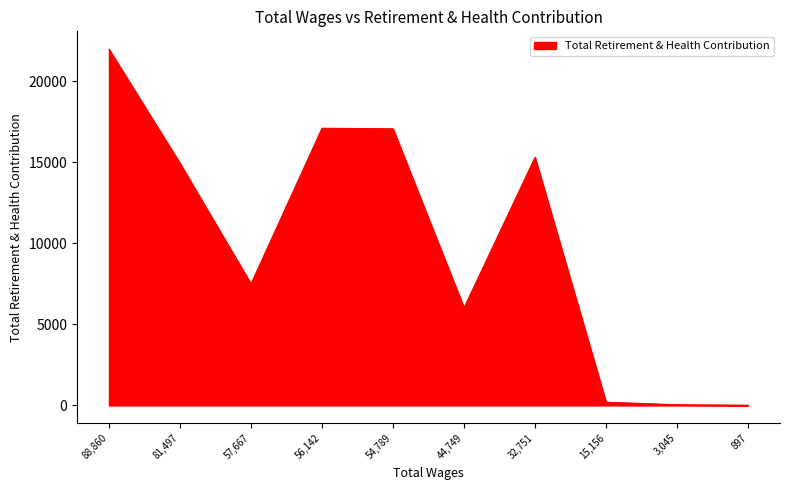

Which label corresponds to the largest value in the chart?

88,860